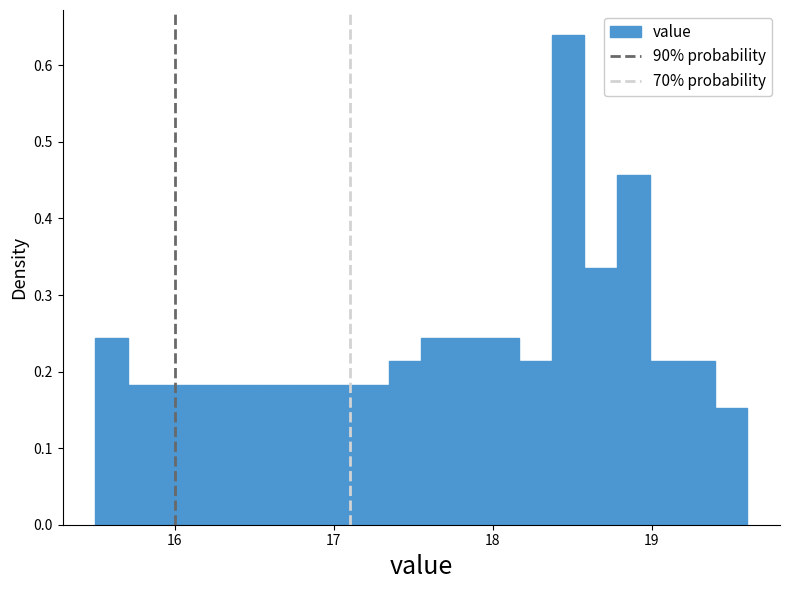

Around what value on the x-axis is the tallest bar? Give the approximate position of its centre, as read against the axis.

18.5